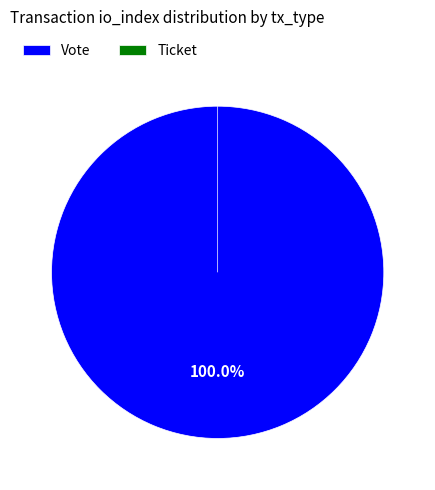

Which slice is the largest?

Vote